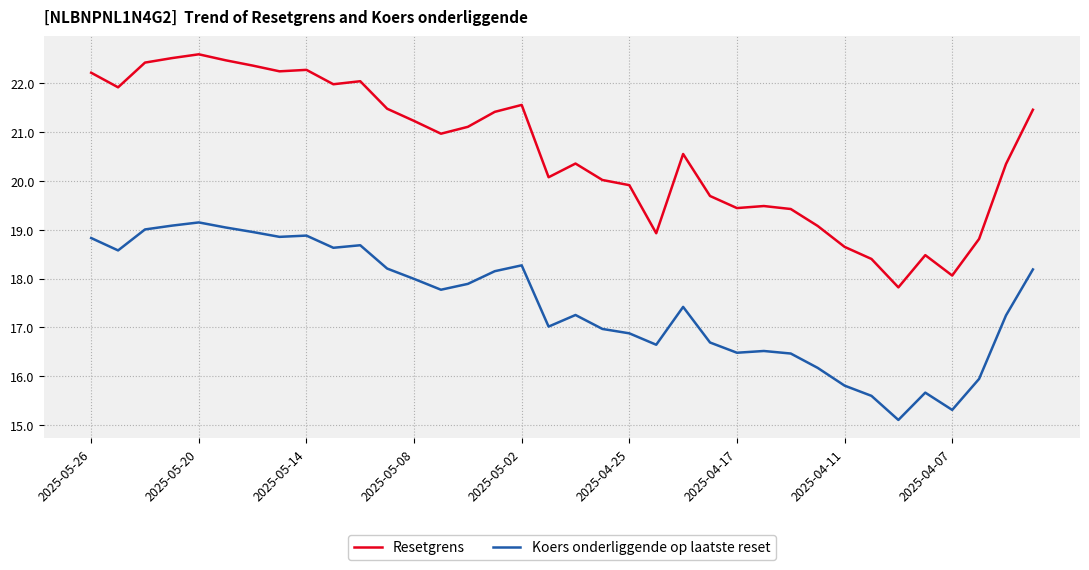

What is the minimum value for Resetgrens?

17.8